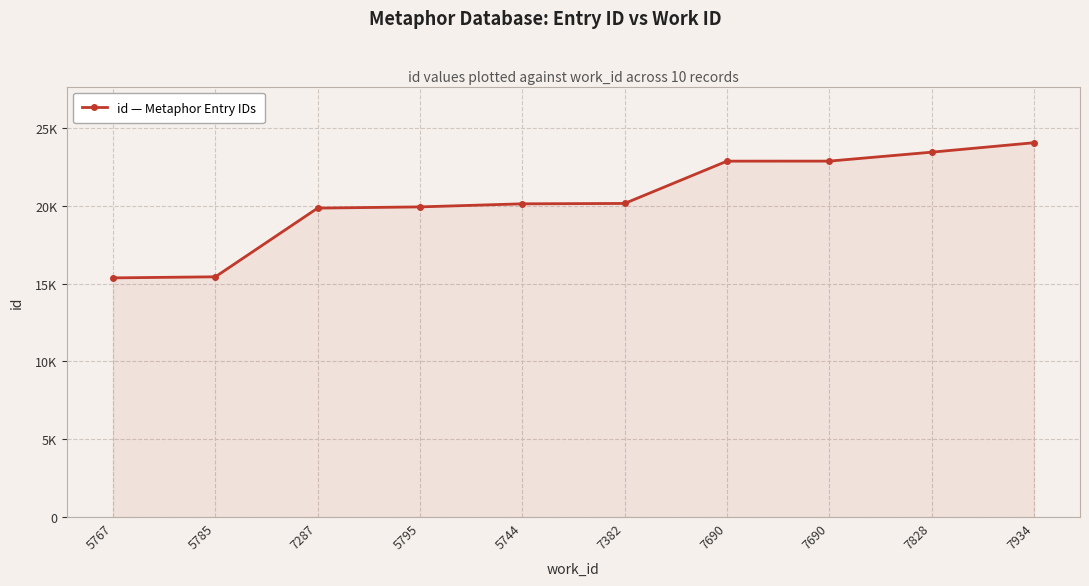

What is the value of the 6th point from the left?

20144